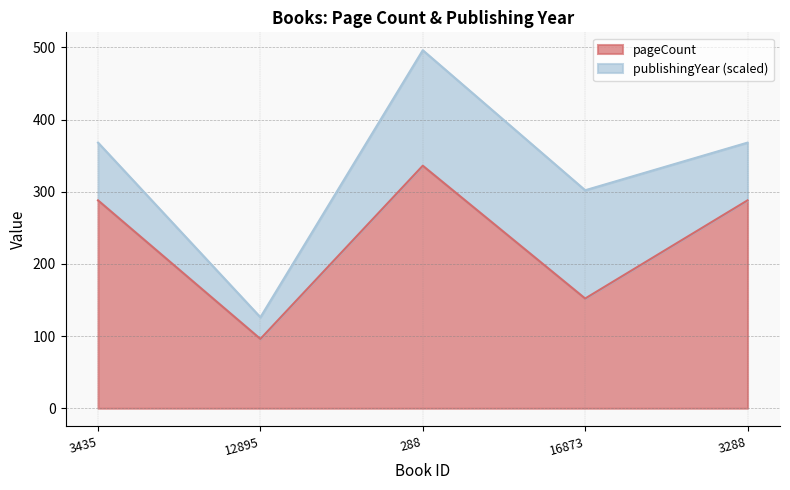

True or false: the data shows 180 at 3435.

False